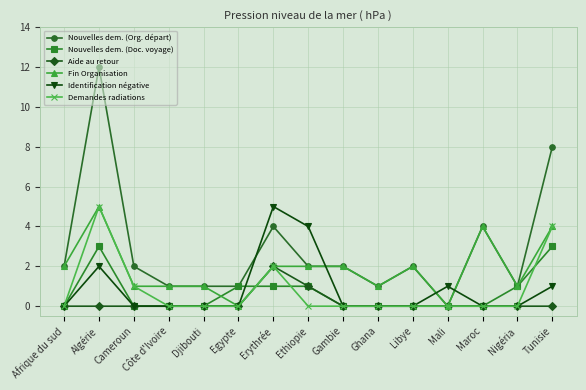

At which category does the chart reach its peak across all series?

Algérie